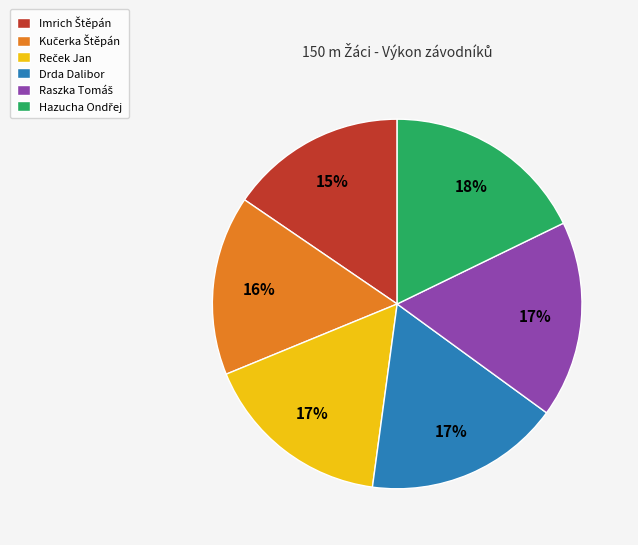

Is there any slice that represents more than half of the pie?

No